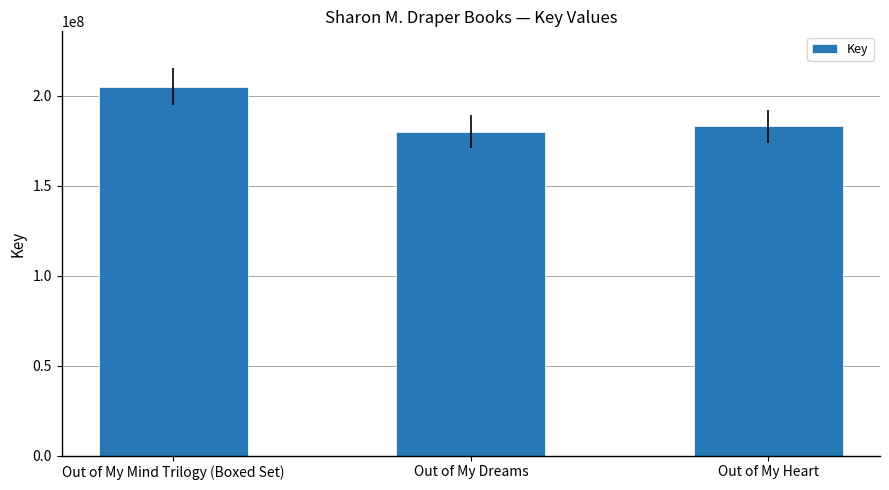

What is the average value?

189482358